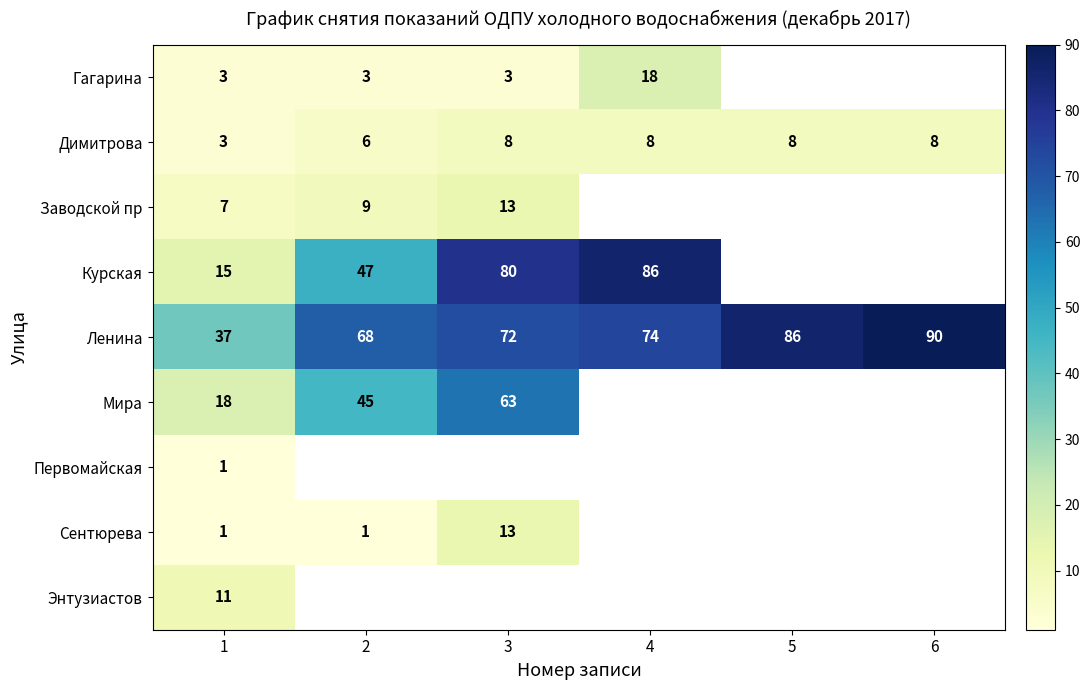

Is it true that Димитрова equals 8 at 4?

True